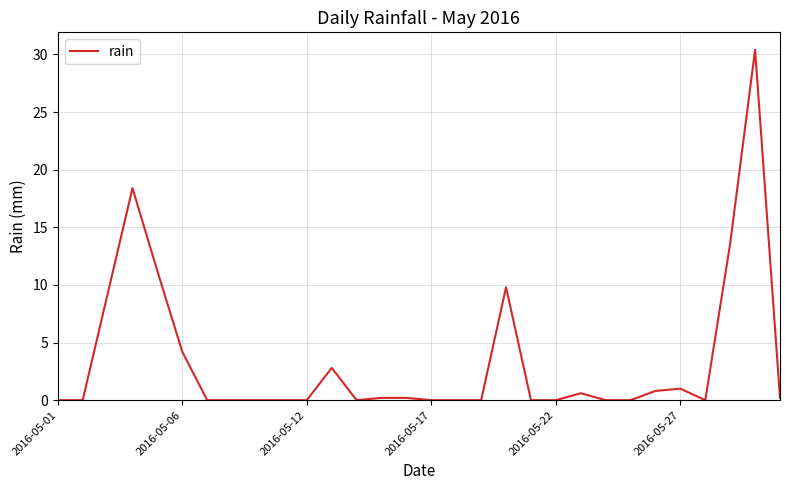

Reading left to right, extract all data points from this chart.

0.0	0.0	9.2	18.4	11.2	4.2	0.0	0.0	0.0	0.0	0.0	2.8	0.0	0.2	0.2	0.0	0.0	0.0	9.8	0.0	0.0	0.6	0.0	0.0	0.8	1.0	0.0	13.6	30.4	0.2